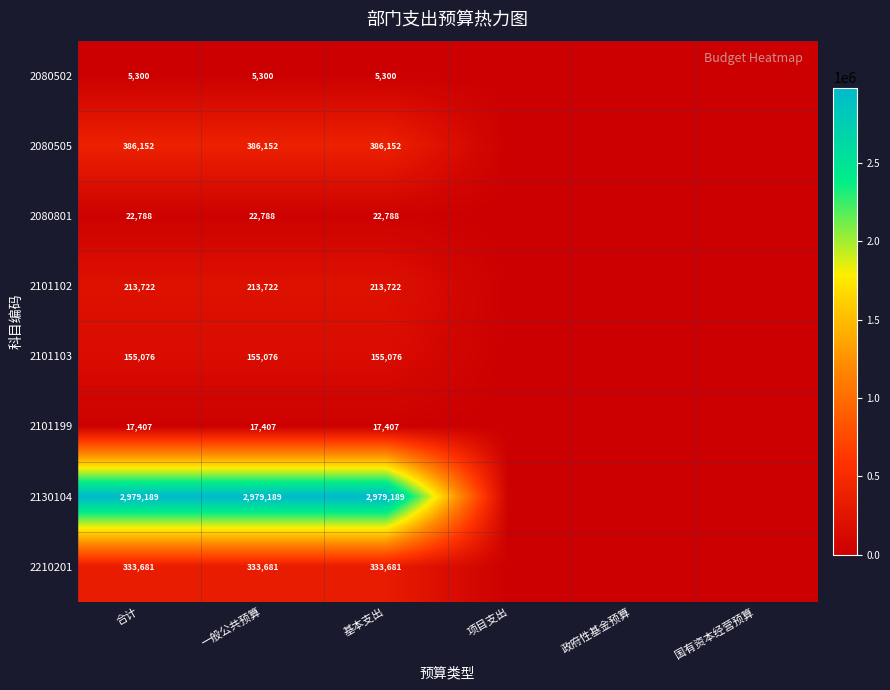

At 一般公共预算, list the series in order from largest to smallest.

2130104, 2080505, 2210201, 2101102, 2101103, 2080801, 2101199, 2080502